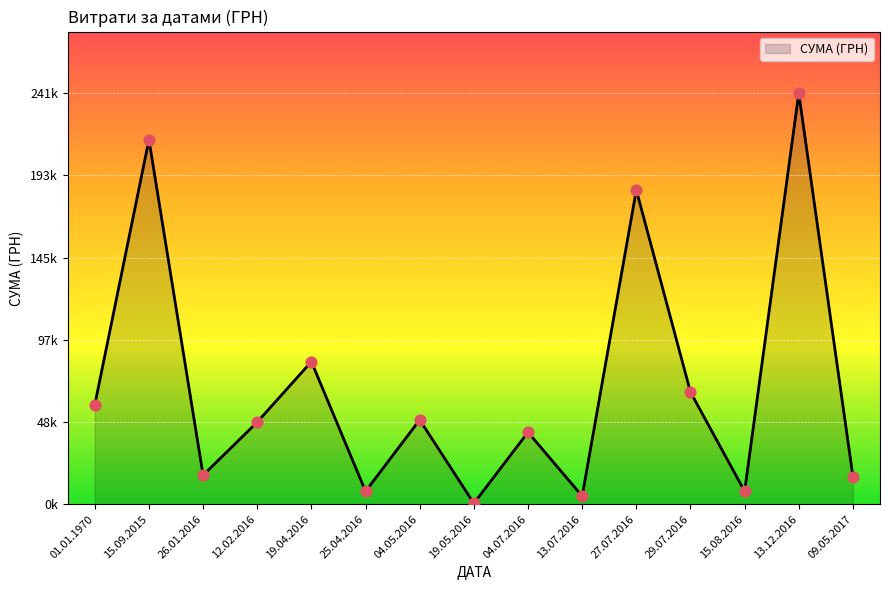

Is this an area chart (filled region under the line)?

Yes